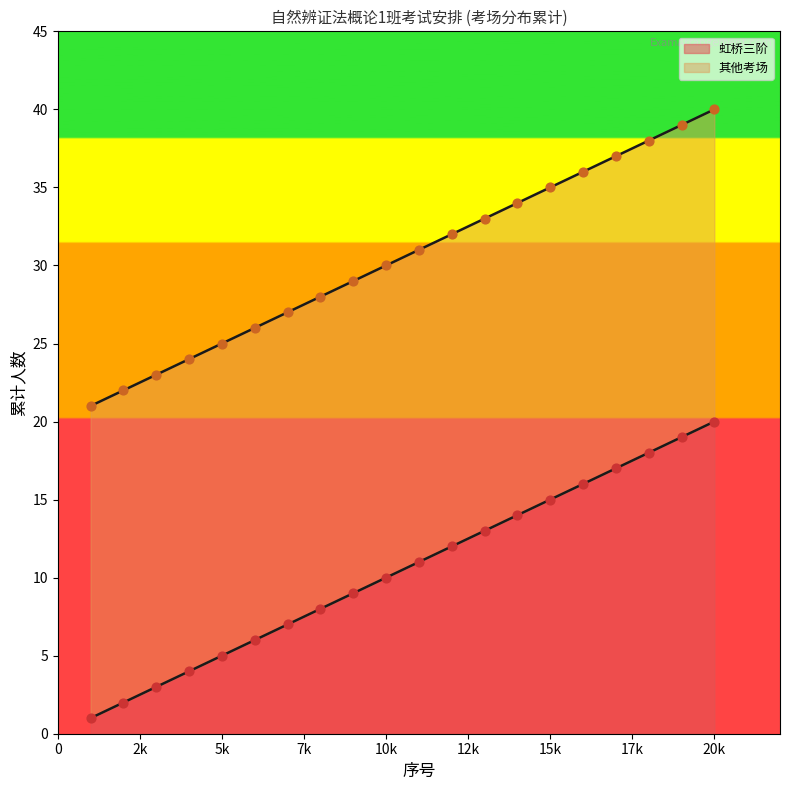

Which series contains the lowest Y value?

虹桥三阶